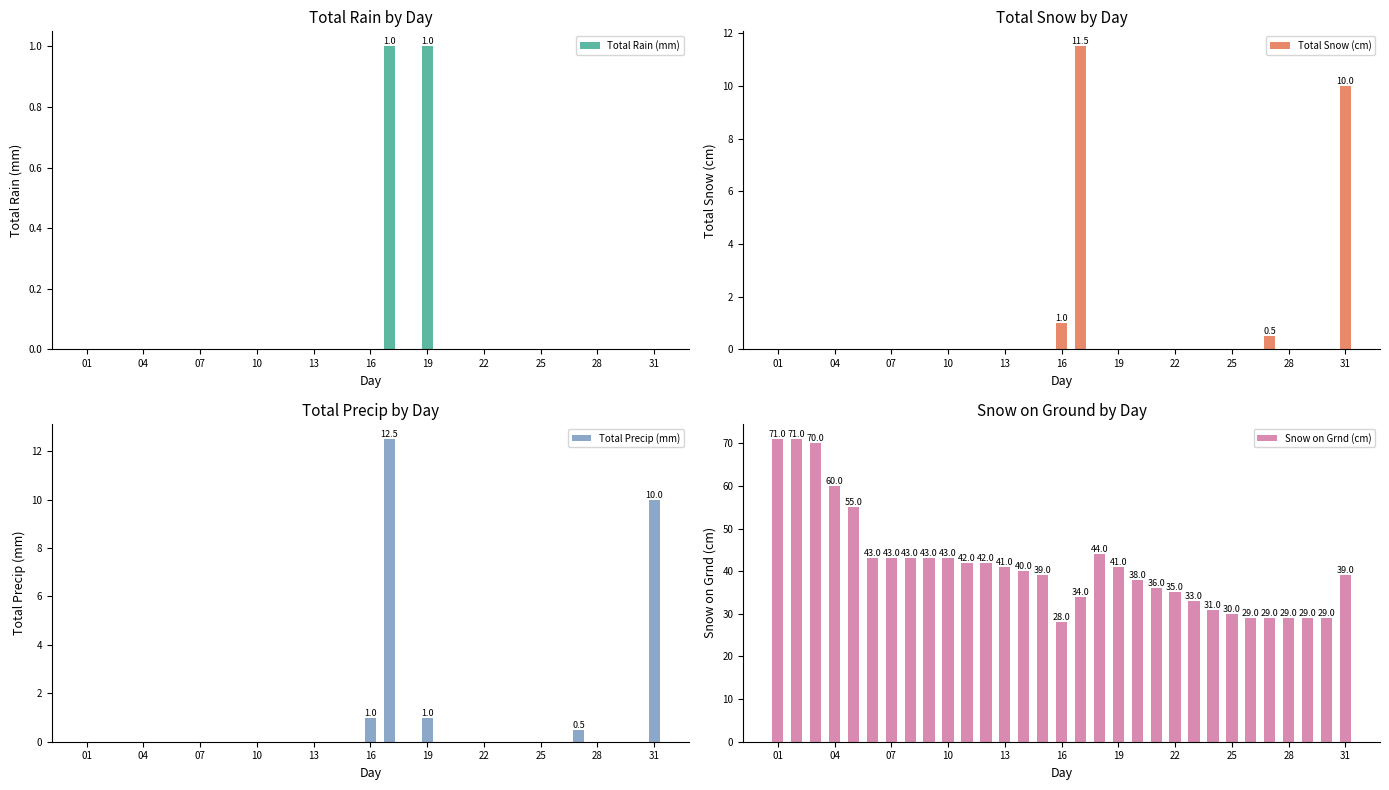

What is the difference between the second highest and minimum values in the Total Rain (mm) series?

1.0